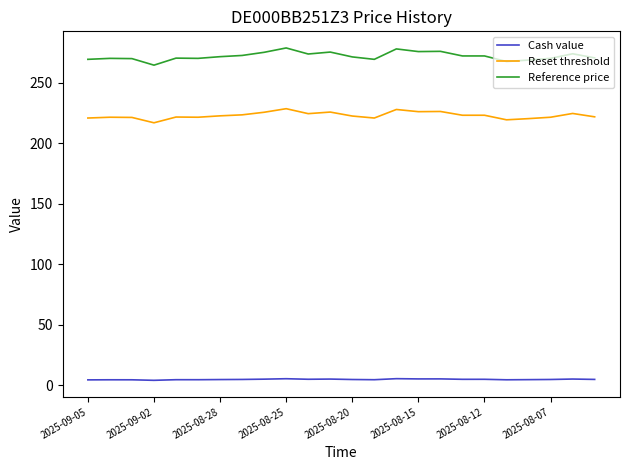

What are all the series names shown in the legend?

Cash value, Reset threshold, Reference price